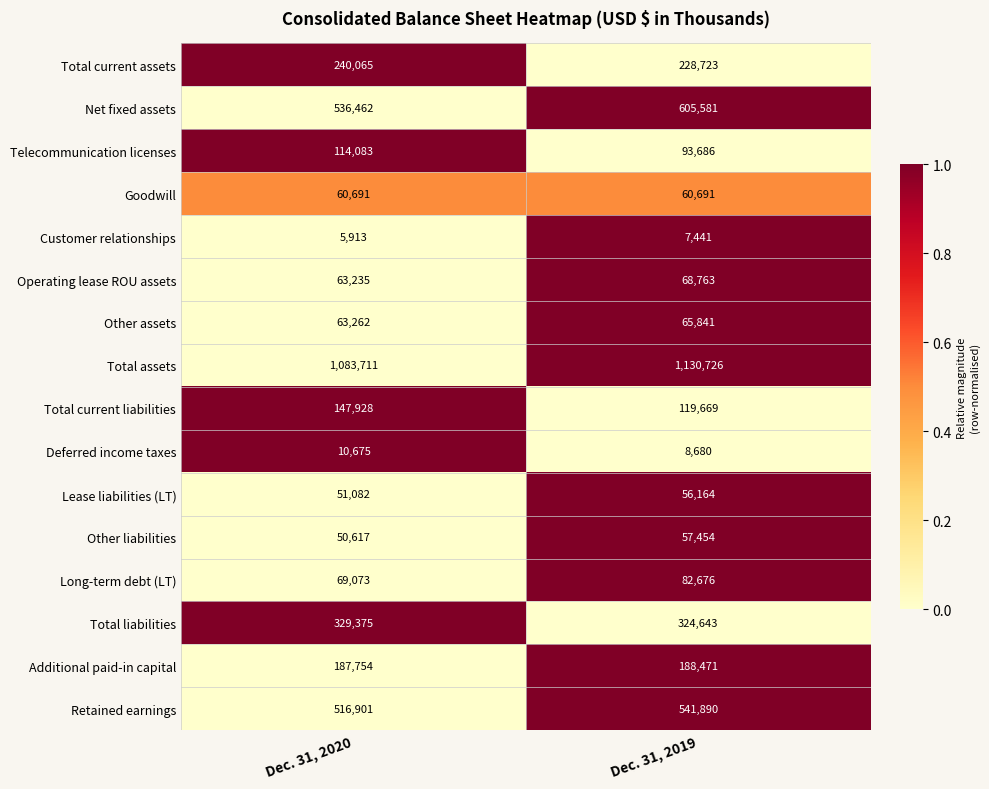

Which series has the widest spread of values?

Net fixed assets